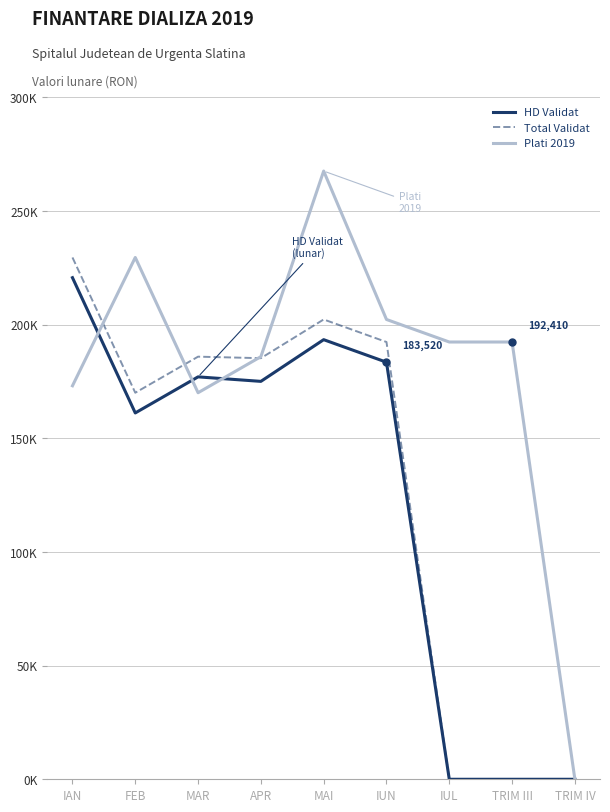

How many intersections are there between HD Validat and Plati 2019?

3